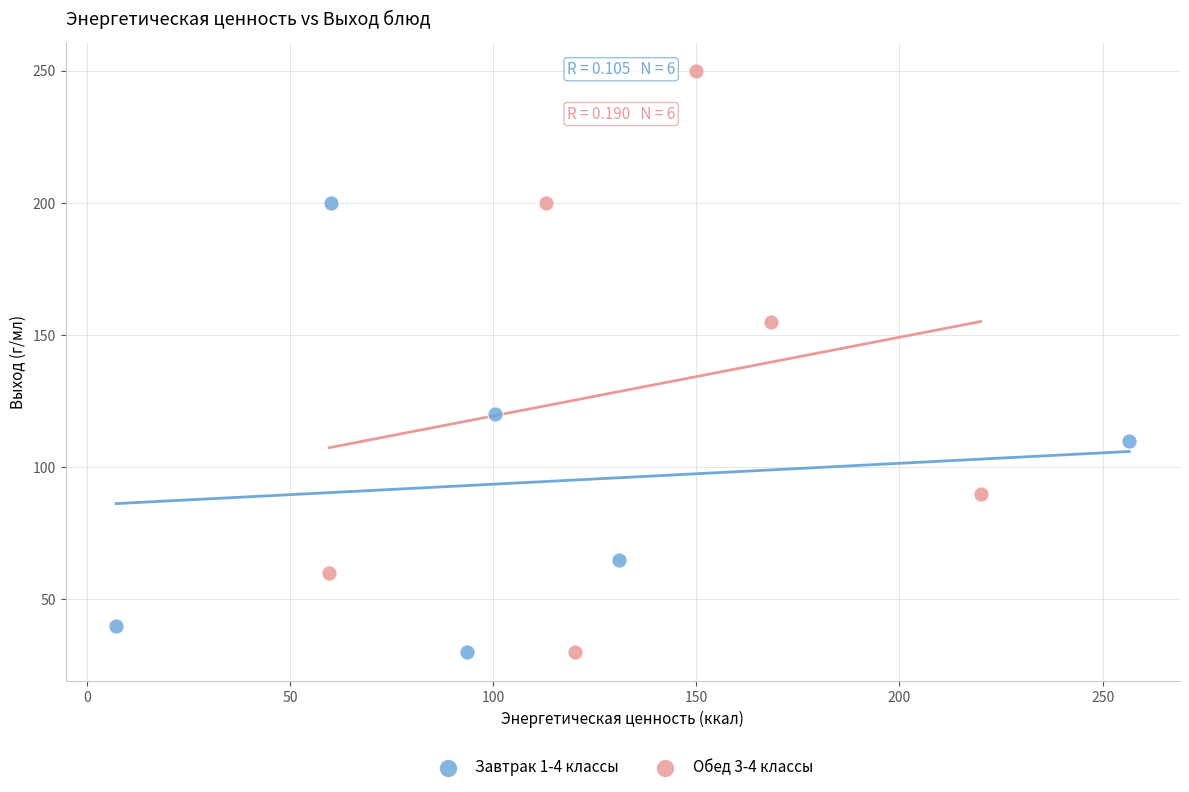

Which series has the widest spread of Y values?

Обед 3-4 классы